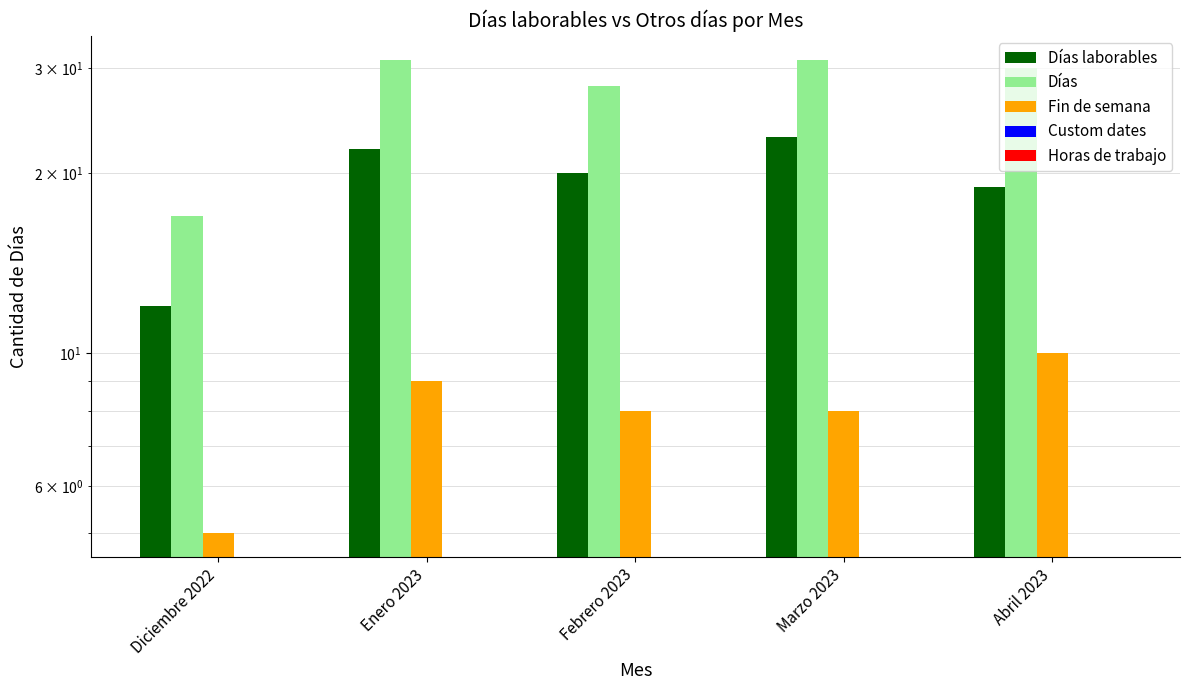

Rank the series at Marzo 2023 from lowest to highest value.

Custom dates, Horas de trabajo, Fin de semana, Días laborables, Días